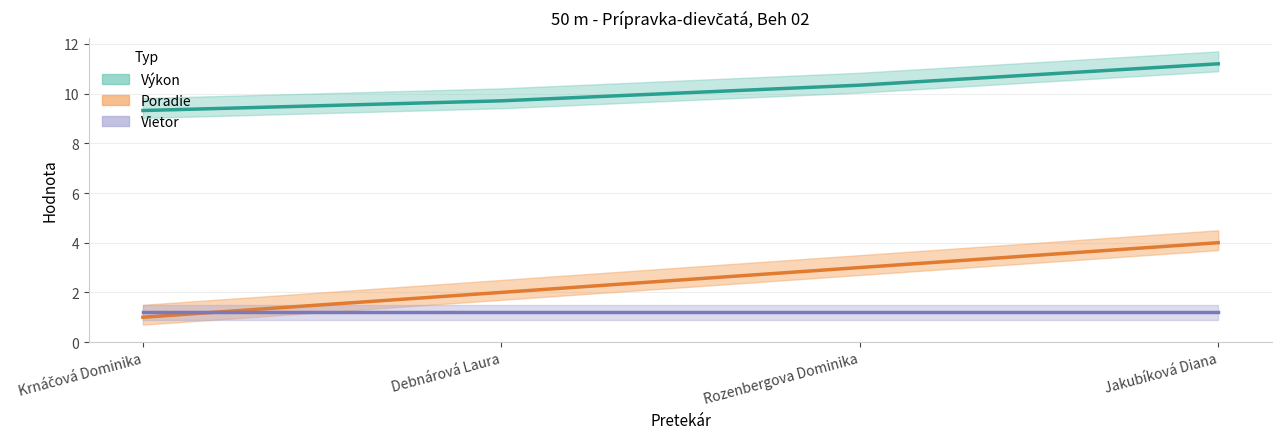

How many Poradie values are between 2 and 4?

3